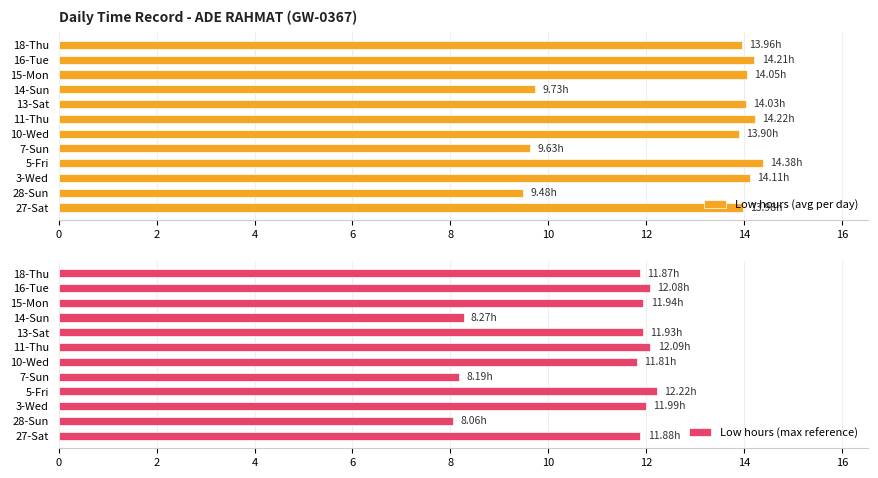

How many distinct data groups are displayed?

2